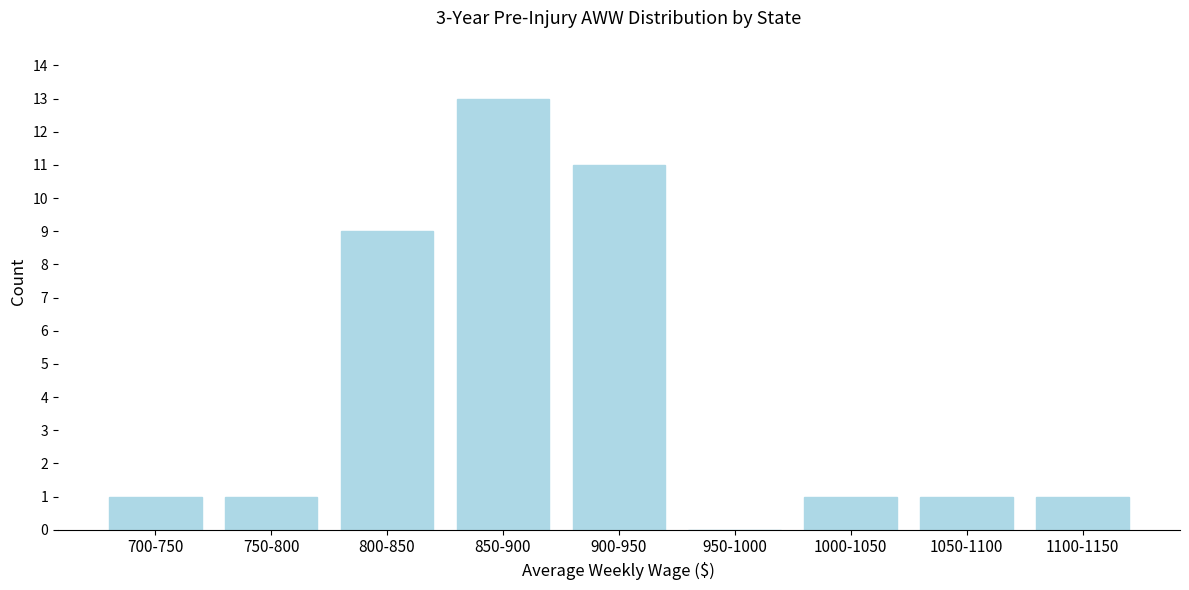

Reading left to right, extract all data points from this chart.

700-750=1	750-800=1	800-850=9	850-900=13	900-950=11	950-1000=0	1000-1050=1	1050-1100=1	1100-1150=1